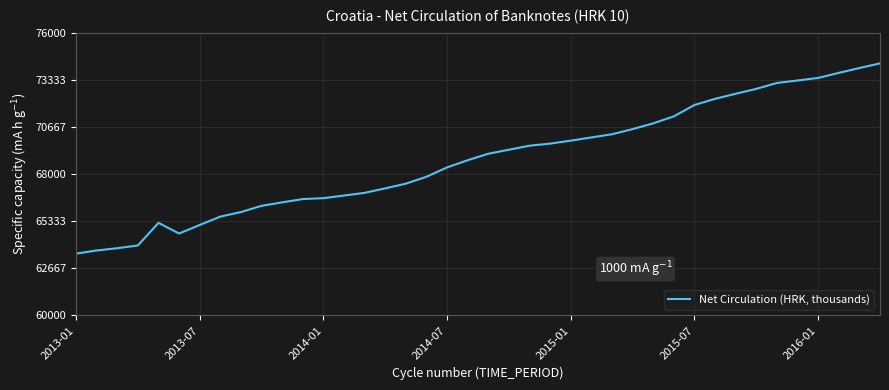

What is the difference between the maximum and minimum values?

10765.6